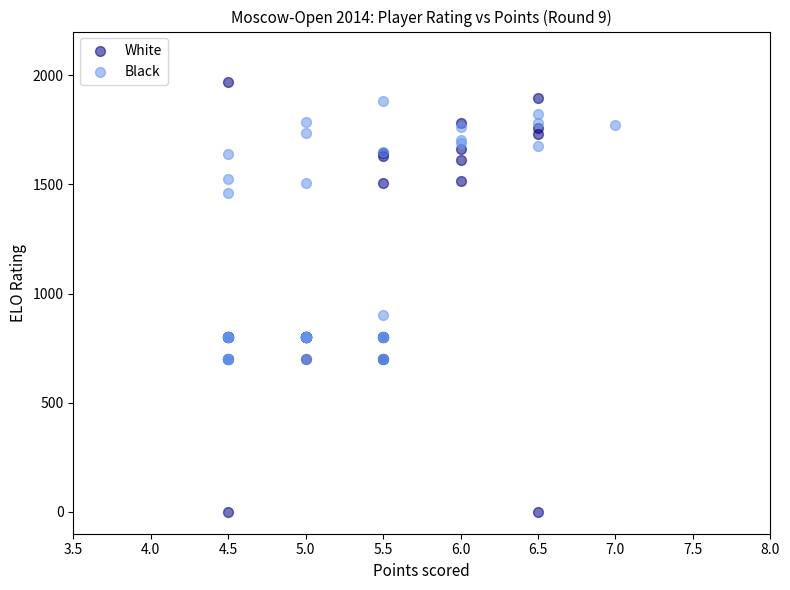

Which series contains the lowest Y value?

White